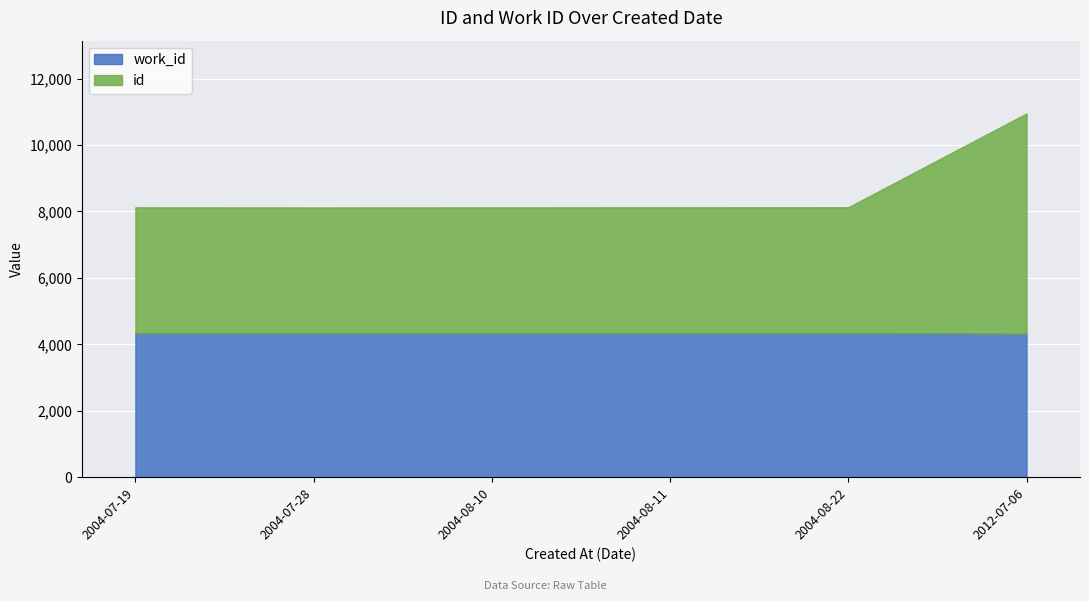

Rank the series at 2004-08-11 from lowest to highest value.

work_id, id